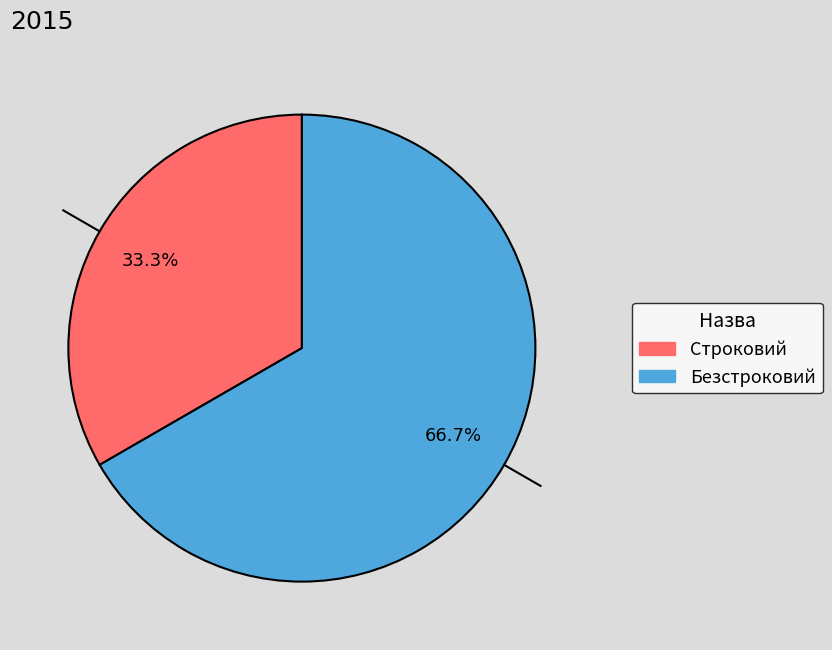

Between Строковий and Безстроковий, which is larger?

Безстроковий